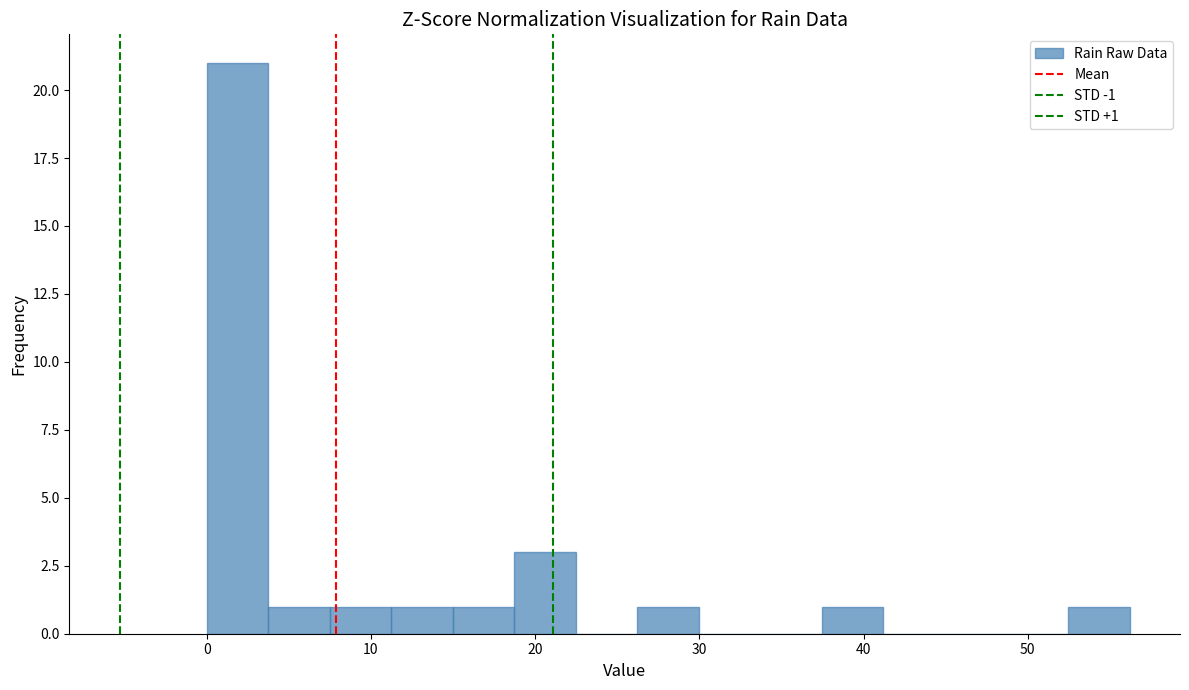

Around what value on the x-axis is the tallest bar? Give the approximate position of its centre, as read against the axis.

2